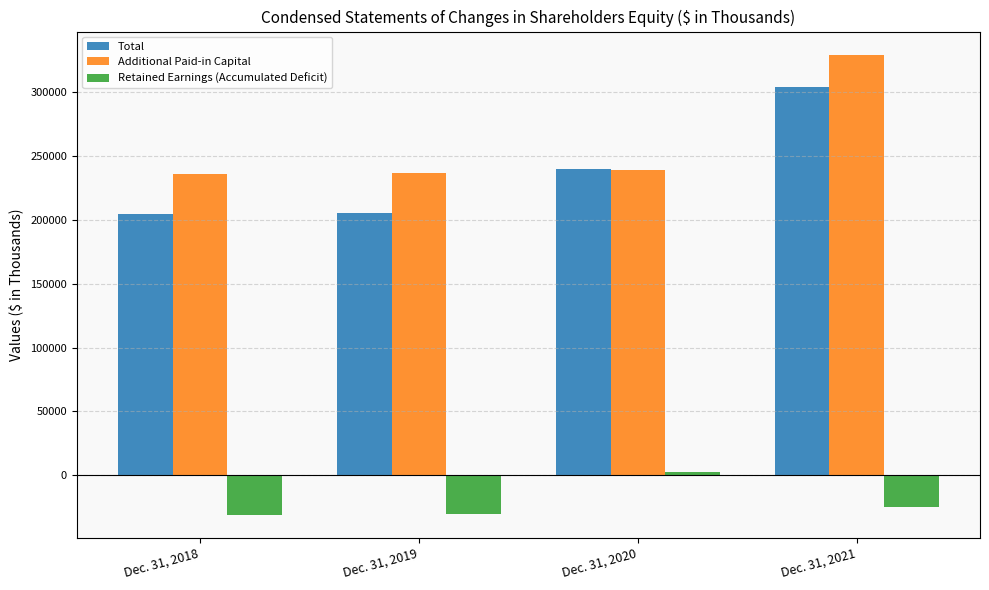

List the series in order of their peak value, highest first.

Additional Paid-in Capital, Total, Retained Earnings (Accumulated Deficit)